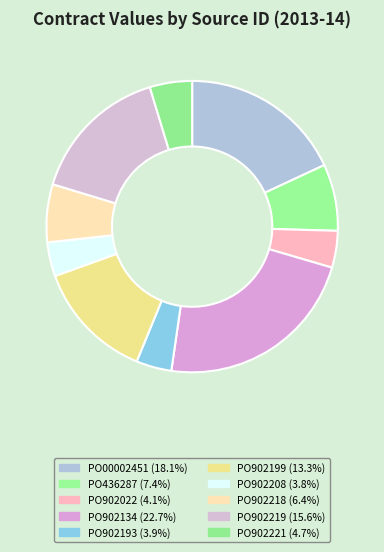

Count the number of slices in the pie.

10